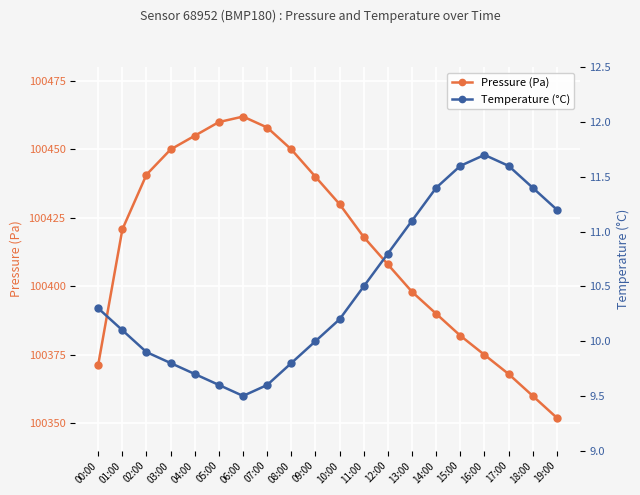

Is the value of Temperature (°C) at 00:00 greater than the value of Pressure (Pa) at 02:00?

No